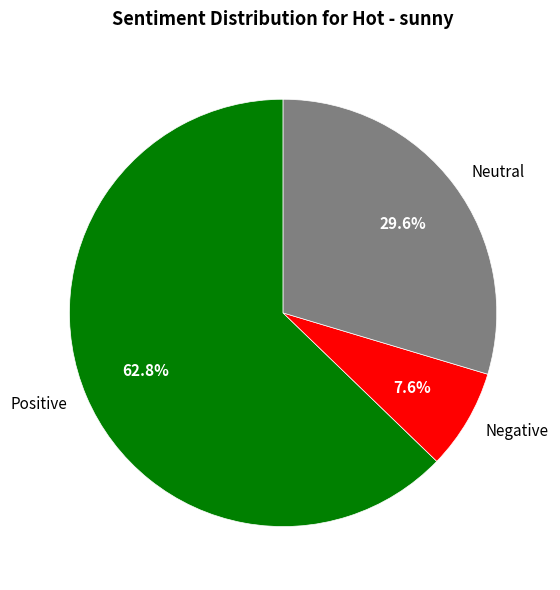

Is Negative the majority of the pie?

No